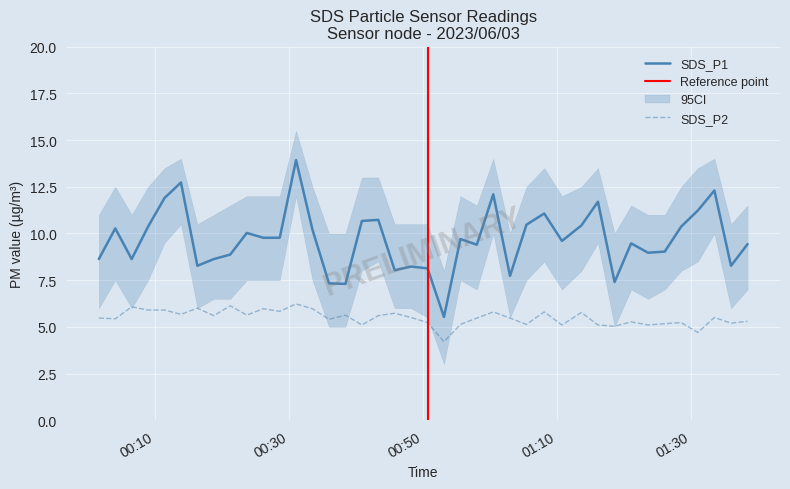

How many interior local peaks does the SDS_P2 series have?

13